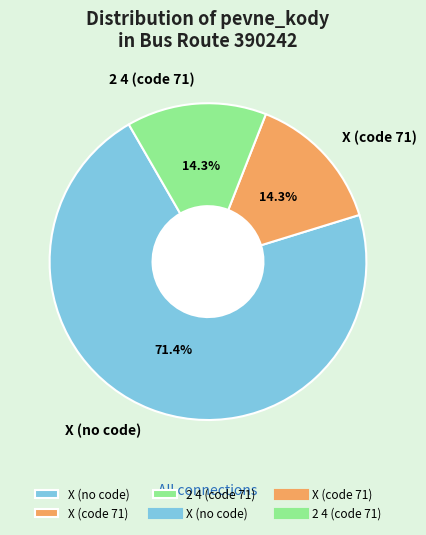

What percentage is NOT represented by X (code 71)?

85.7%